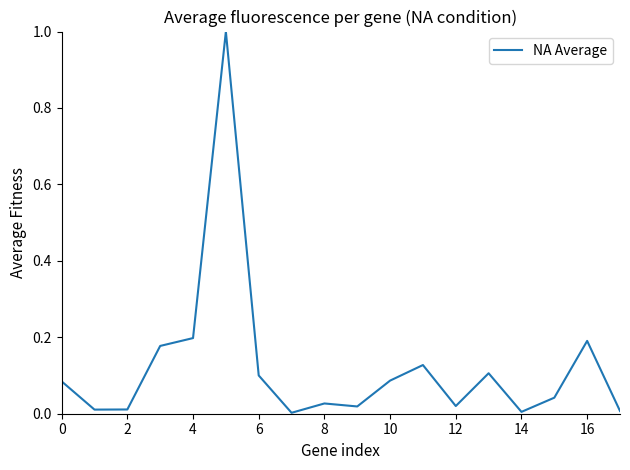

What is the sum of all values?

2.2